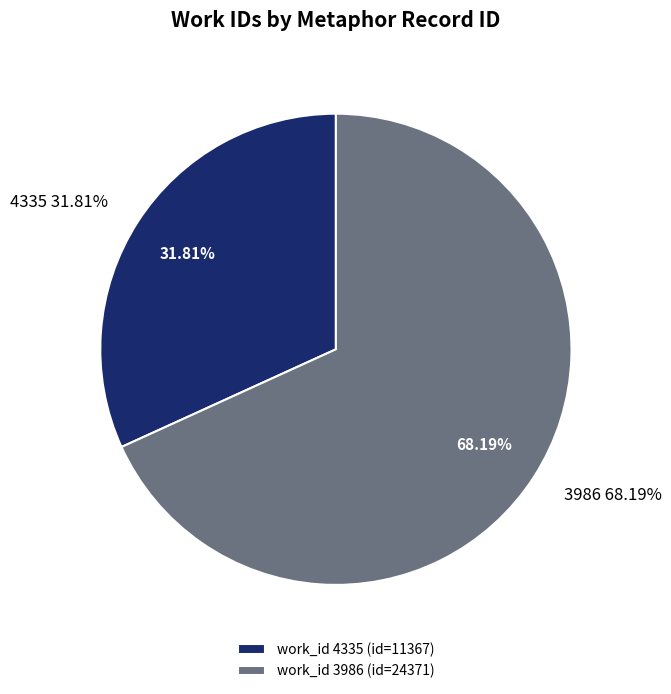

How much of the chart is everything except 3986?

31.8%